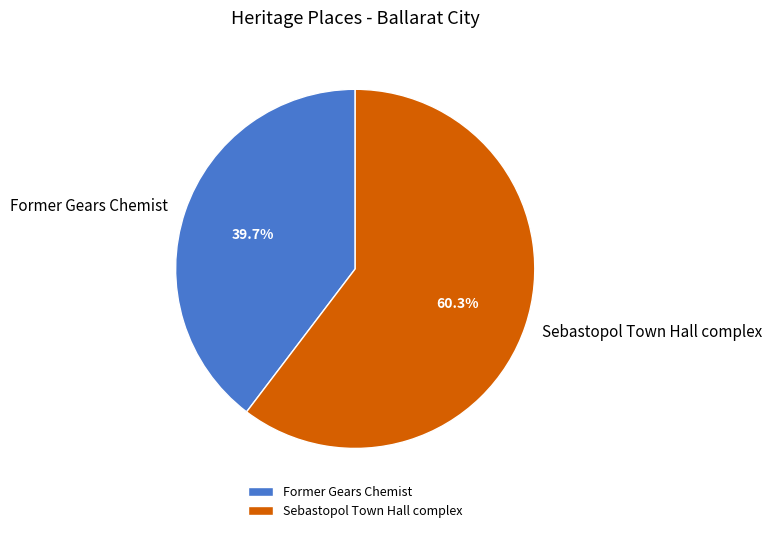

Which category has the smallest portion of the pie?

Former Gears Chemist